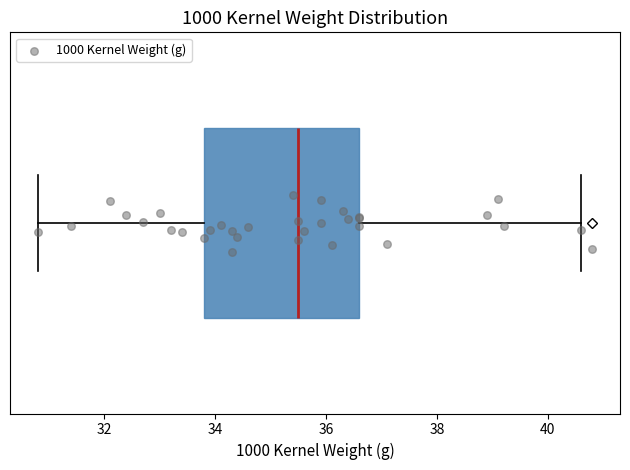

Where does the right whisker of the box end on the x-axis? The values are not printed on the chart, so give them approximately, as read against the axis.

40.6